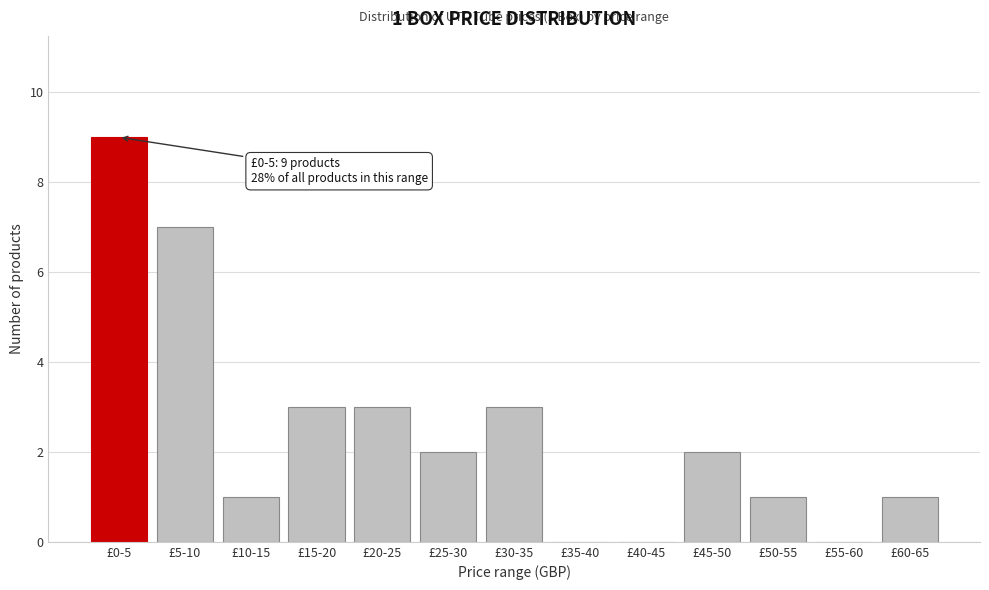

Reading right to left, list all the values displayed in this chart.

£60-65=1	£55-60=0	£50-55=1	£45-50=2	£40-45=0	£35-40=0	£30-35=3	£25-30=2	£20-25=3	£15-20=3	£10-15=1	£5-10=7	£0-5=9